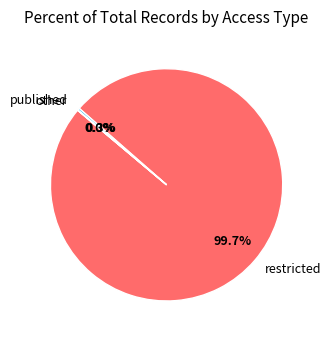

Approximately how many times larger is the value at restricted compared to published?

316.2